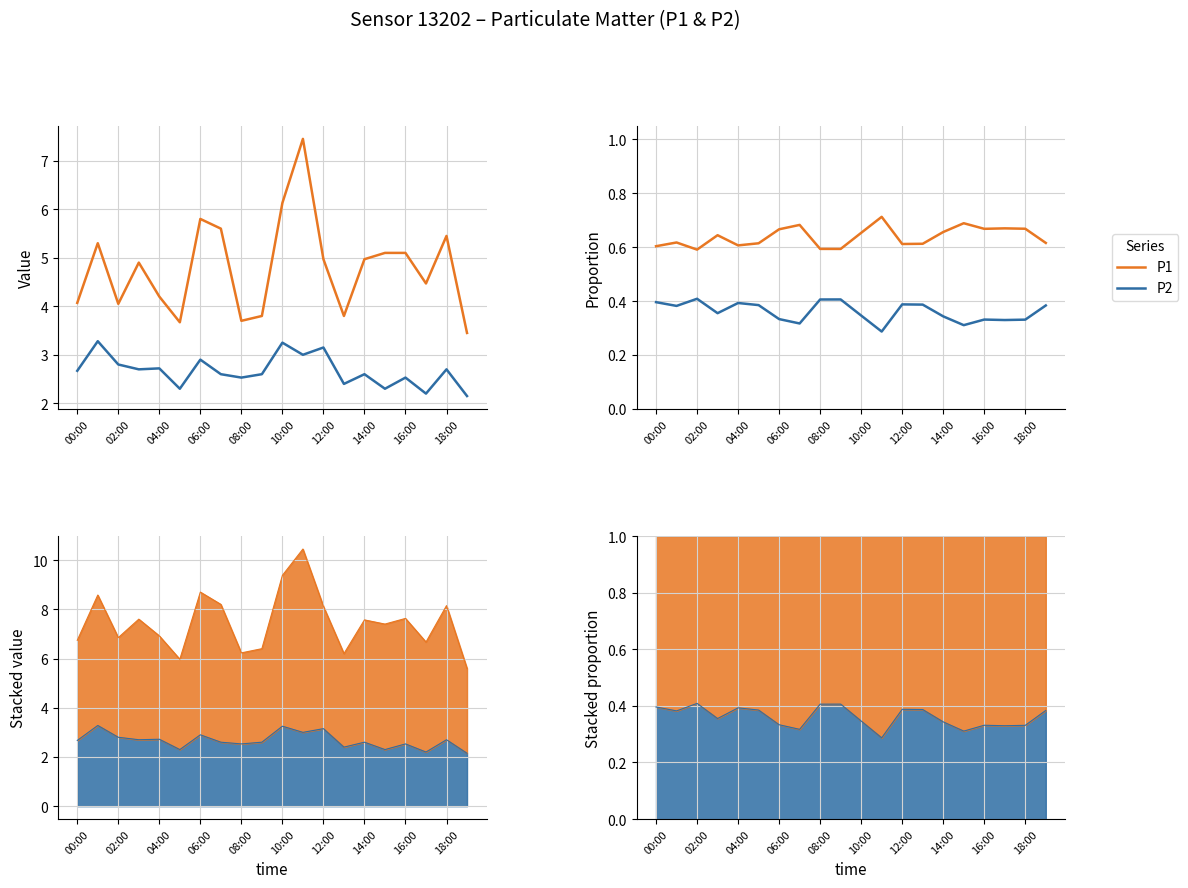

In P2, how many points are lower than both neighbors (excluding endpoints)?

6